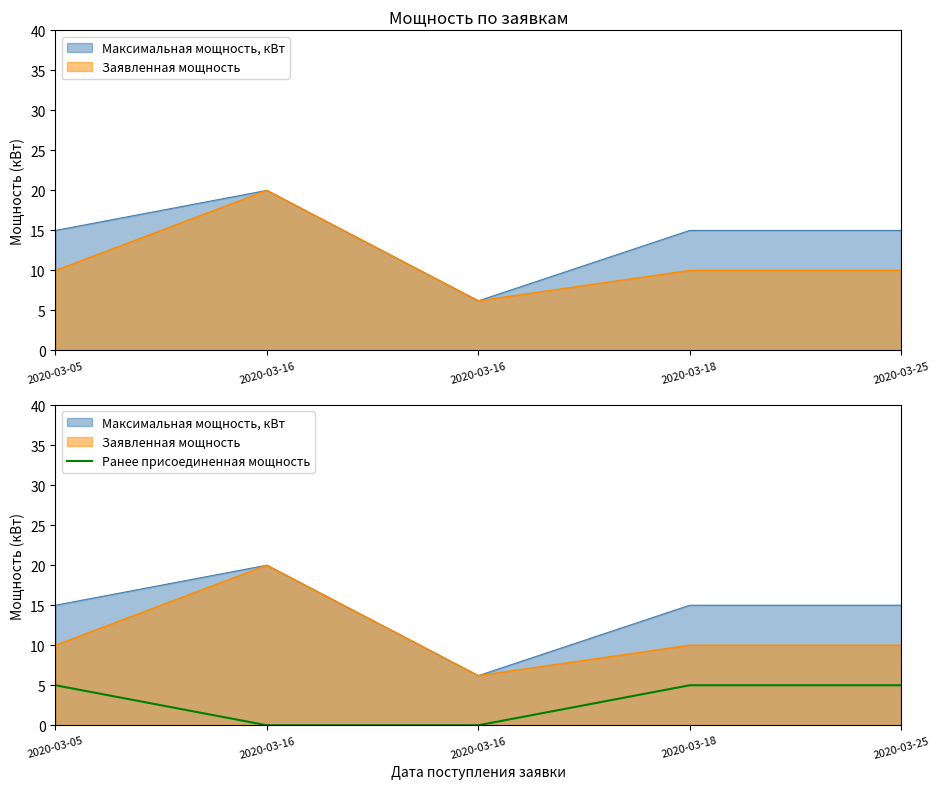

How many lines are shown in the chart?

1